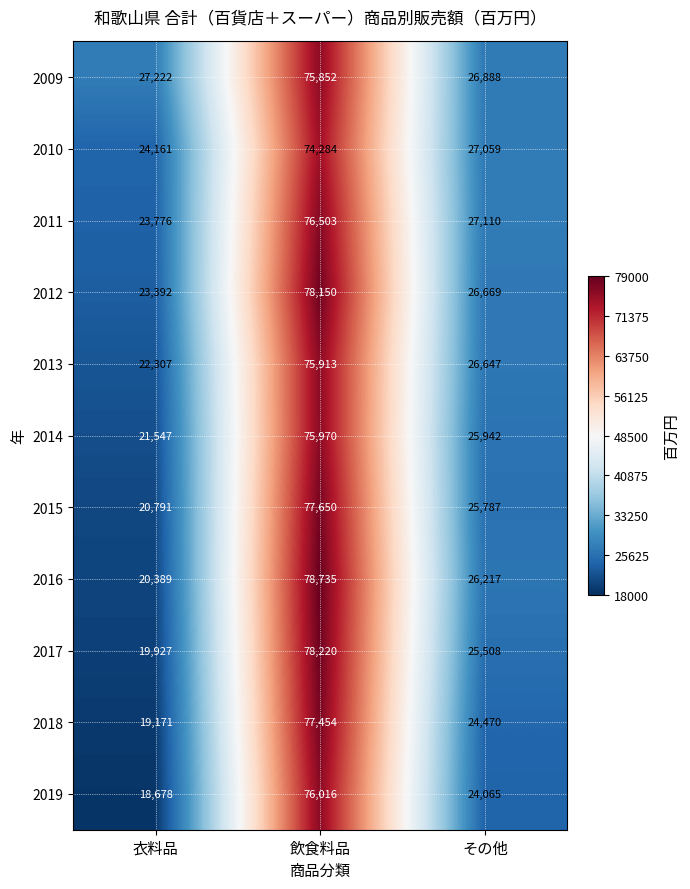

At which label is 2010 closest to 49222?

その他